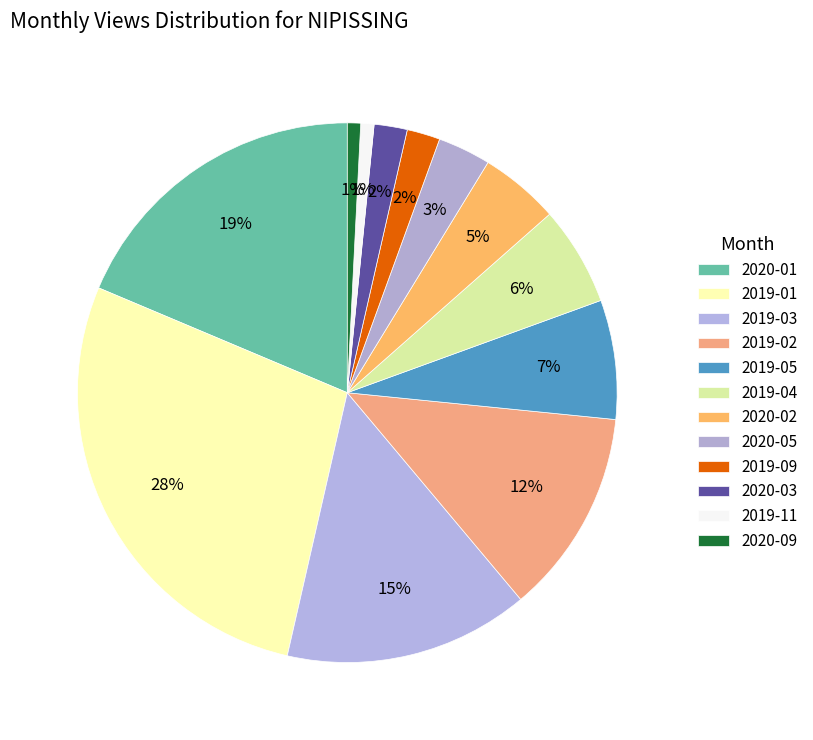

Which slice is the smallest?

2019-11